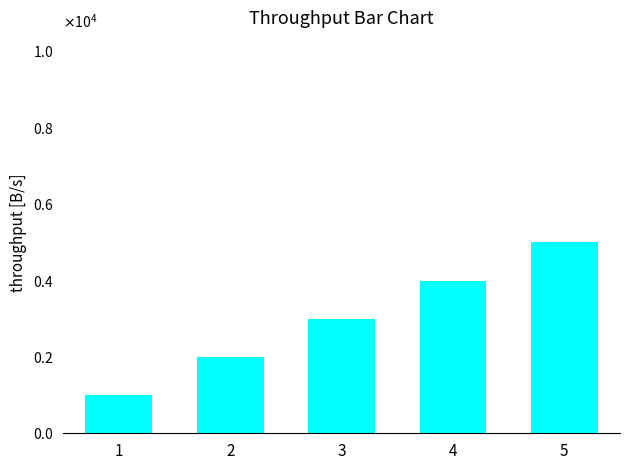

List the labels in order of value, smallest first.

1, 2, 3, 4, 5